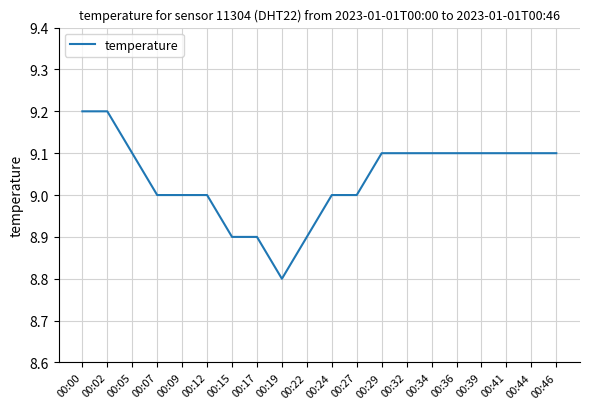

Read the value at 00:44.

9.1